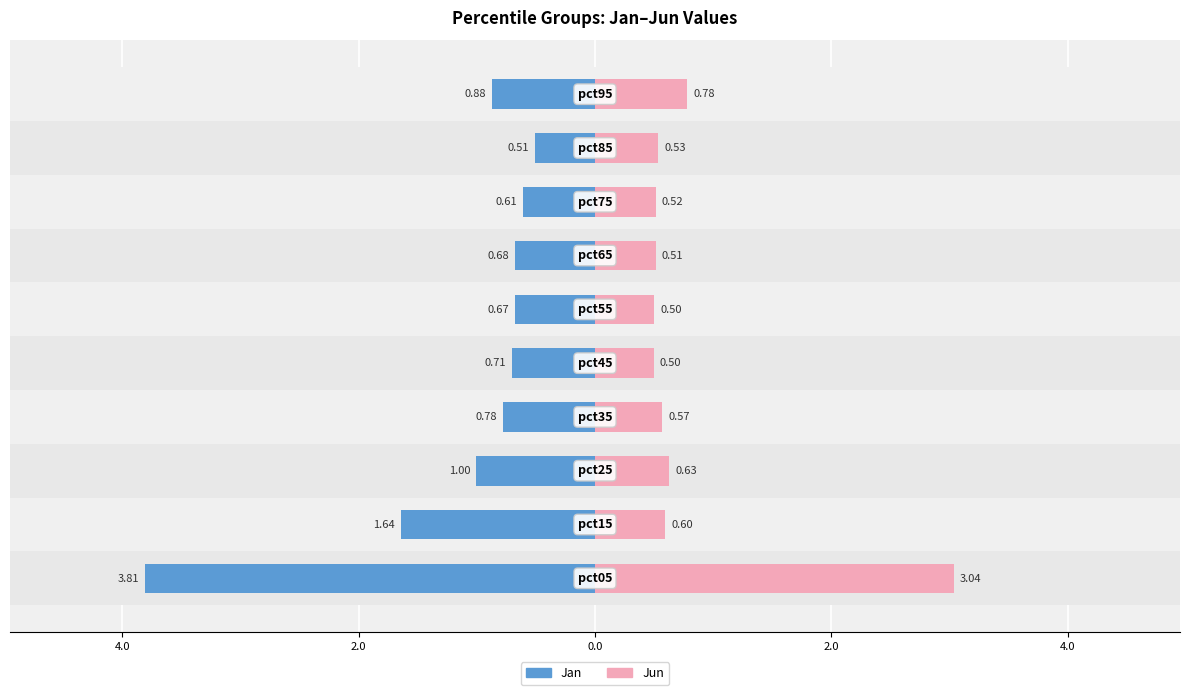

Does the chart contain stacked bars?

No